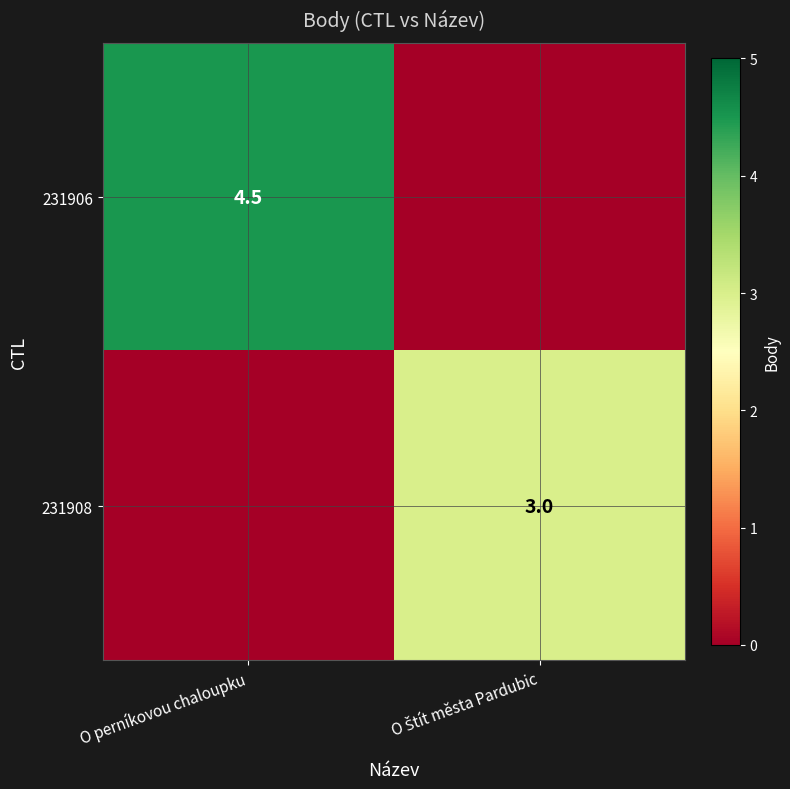

True or false: 231906 has a value of 4.5 at O perníkovou chaloupku.

True